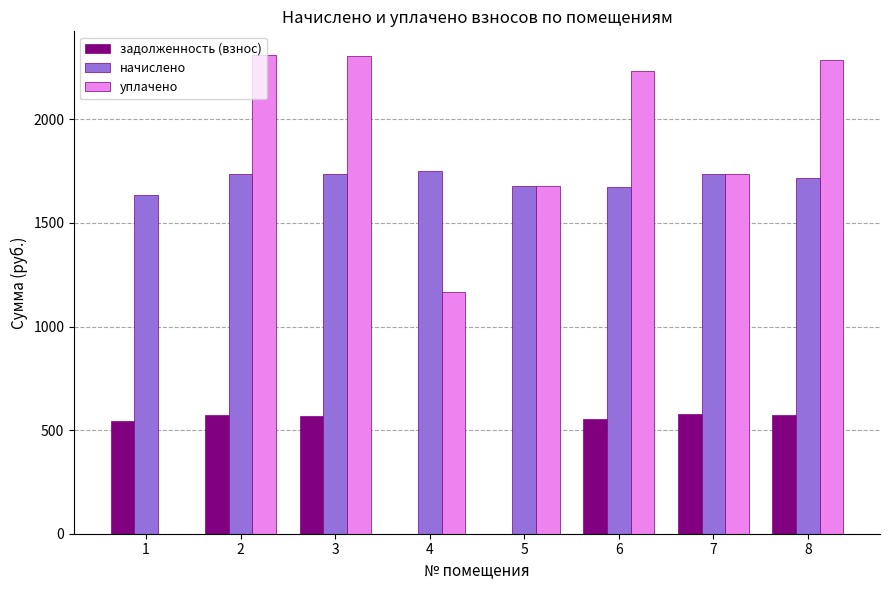

What is the highest value of the задолженность (взнос) series?

579.2